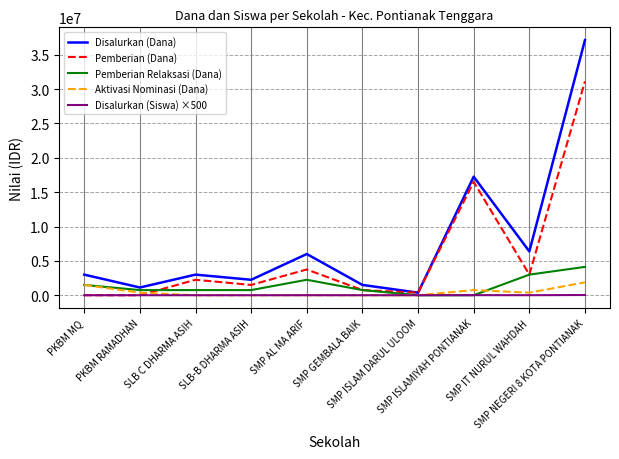

List the series in order of their peak value, lowest first.

Disalurkan (Siswa) ×500, Aktivasi Nominasi (Dana), Pemberian Relaksasi (Dana), Pemberian (Dana), Disalurkan (Dana)